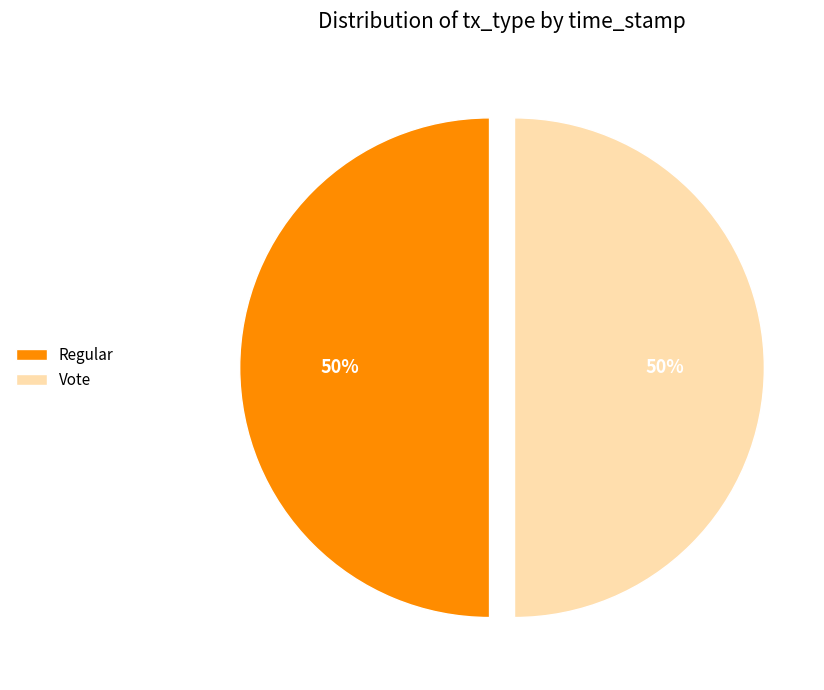

Is the sum of Regular and Vote greater than half?

Yes